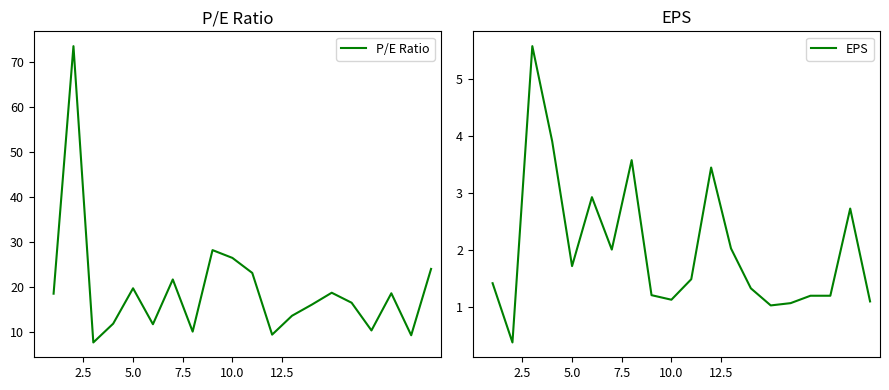

True or false: P/E Ratio has more than 2 points higher than both neighbors.

True